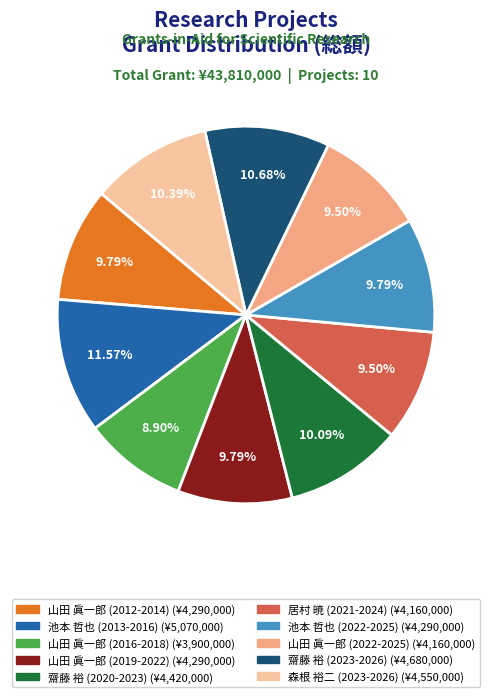

Is there a majority slice in this chart?

No